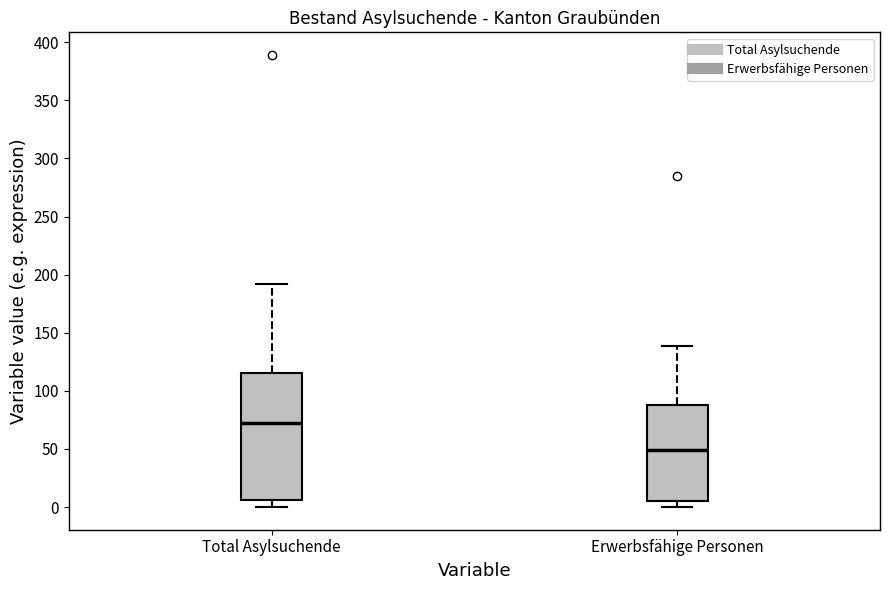

Where does the median line of the box for Total Asylsuchende sit on the y-axis? The values are not printed on the chart, so give them approximately, as read against the axis.

70